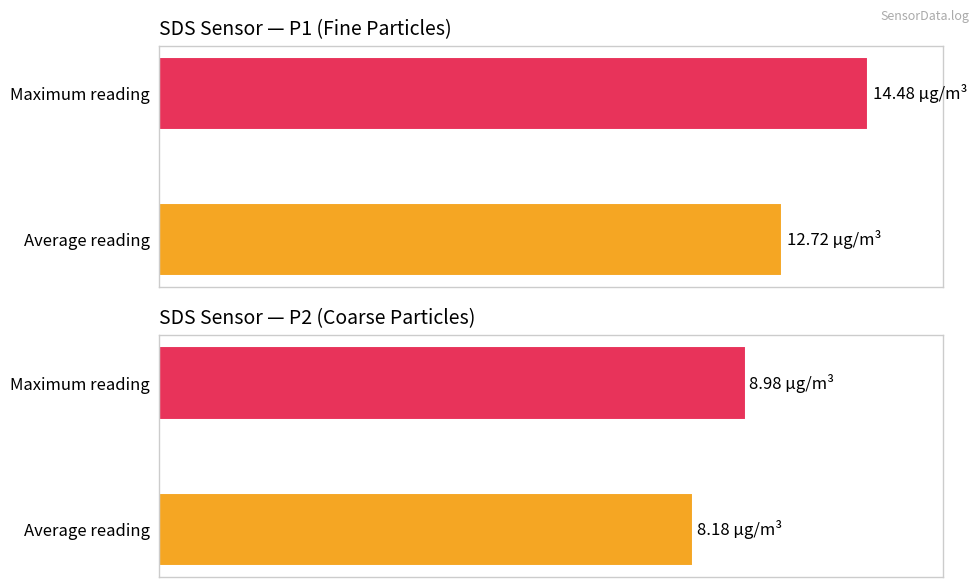

Rank the series at 01:29 from highest to lowest value.

SDS_P1, SDS_P2